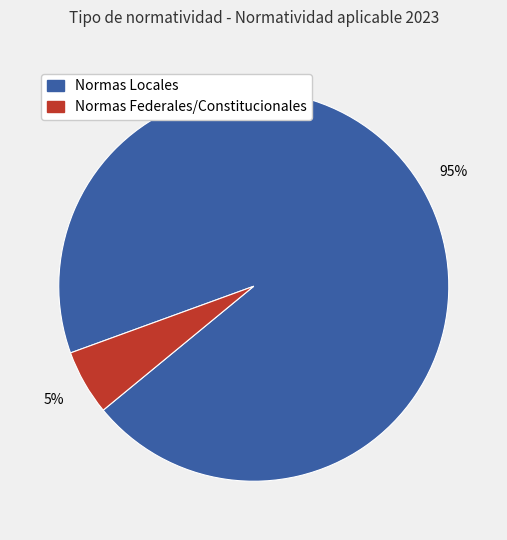

To the nearest percent, what is the average slice percentage?

50%